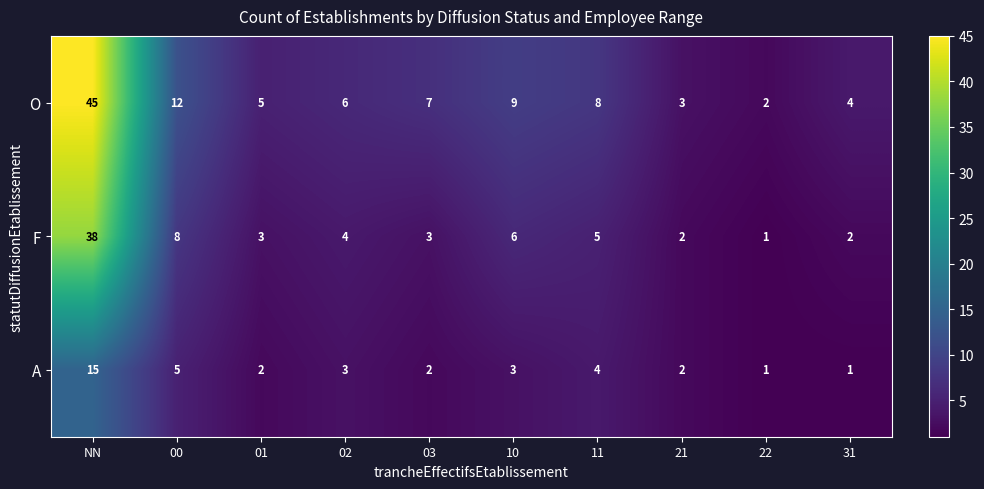

At which category is the sum across all series the highest?

NN